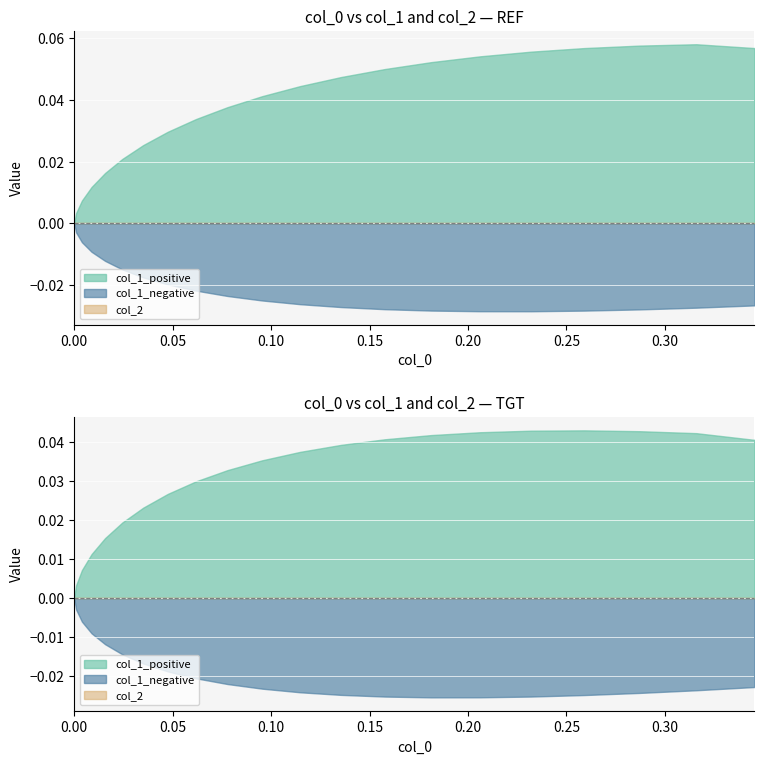

Between 0.09549 and 0.18129, which series saw the biggest shift?

col_1_positive